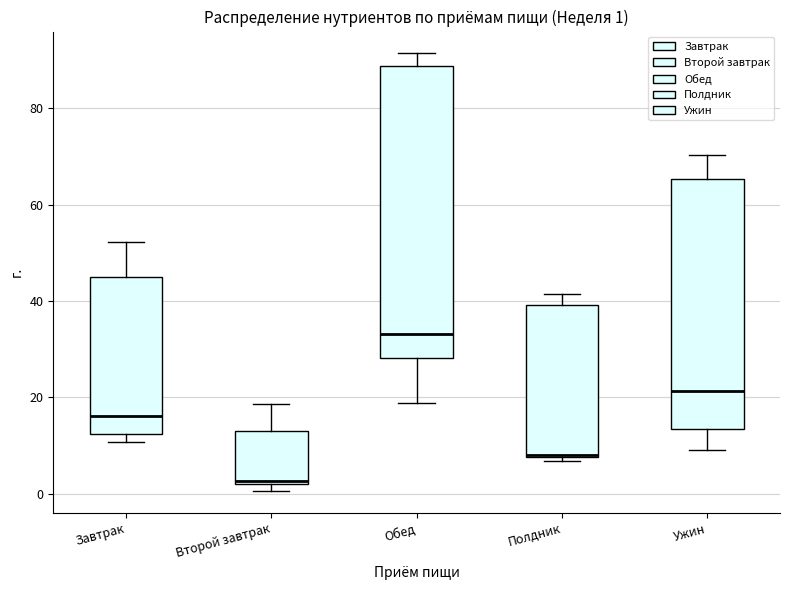

Comparing the boxes themselves (not the whiskers), which one is the tallest?

Обед